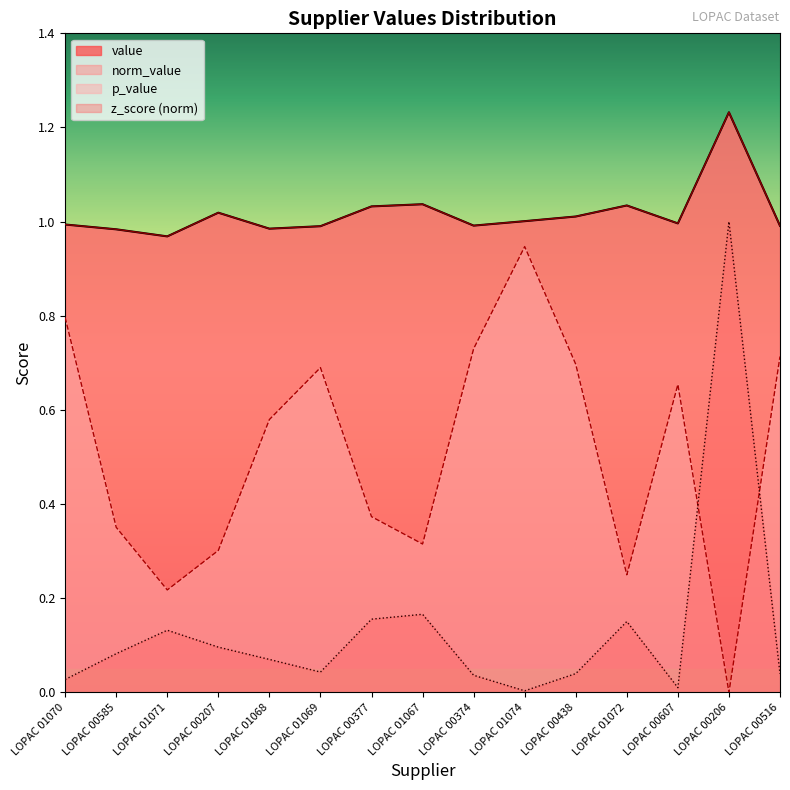

The z_score_norm series shows 0.0 at LOPAC 01072. True or false?

False